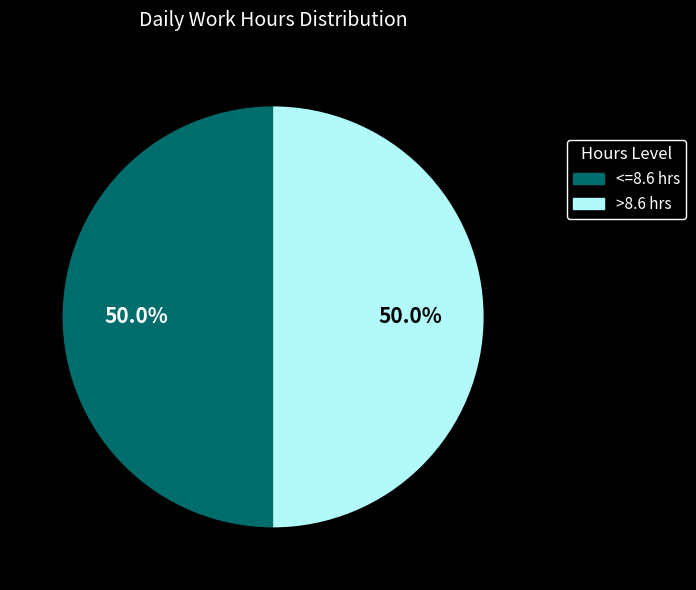

Approximately how many times larger is the value at <=8.6 hrs compared to >8.6 hrs?

1.0